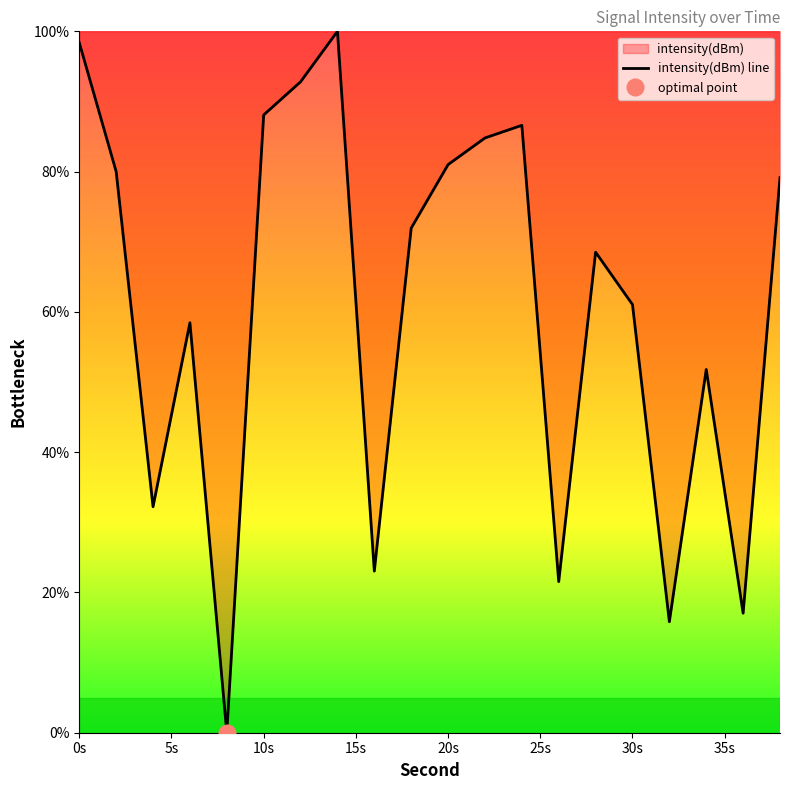

What is the value of the 2nd point from the left?

80.0